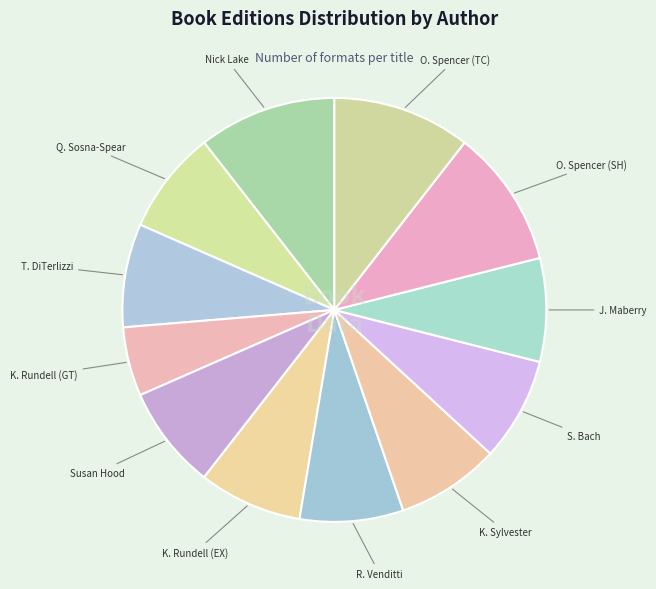

True or false: S. Bach accounts for 8% of the total.

True